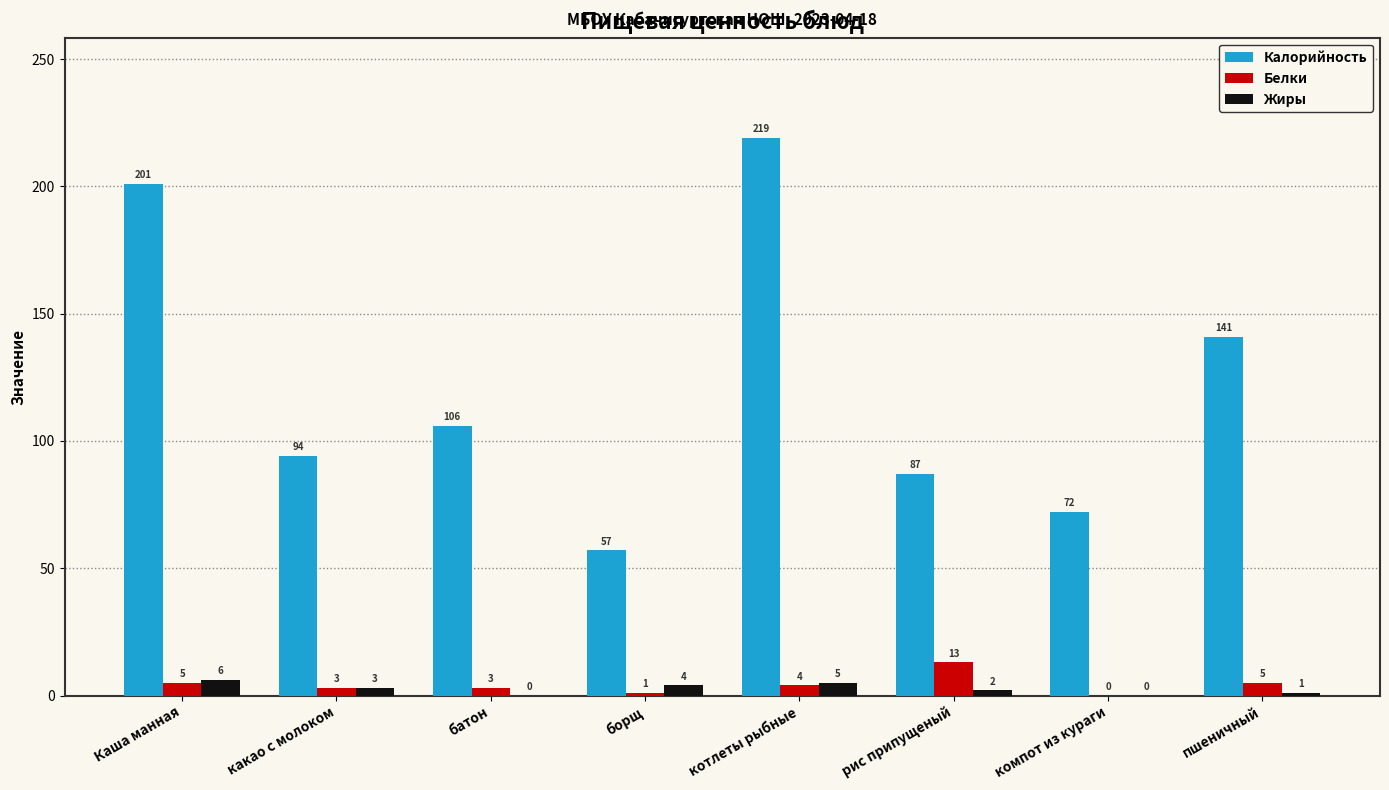

Between котлеты рыбные and пшеничный, which series saw the biggest shift?

Калорийность